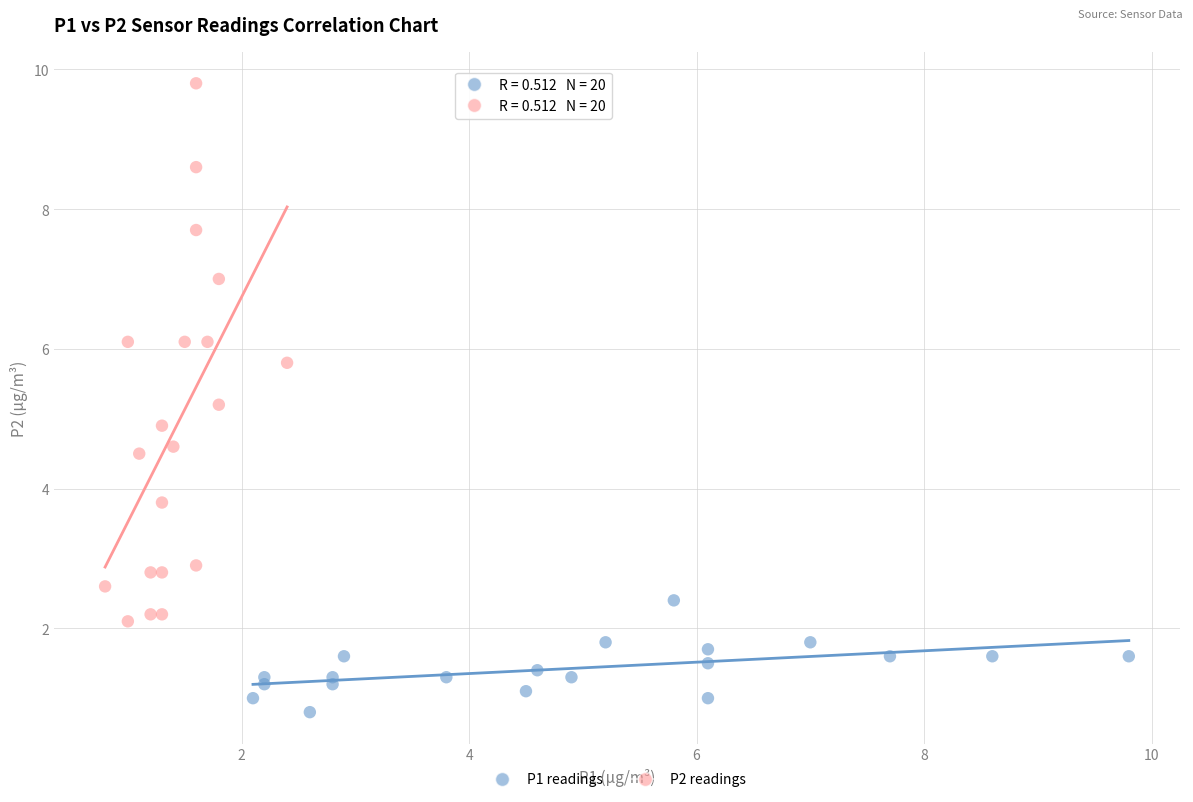

Which series contains the highest Y value?

P2 readings